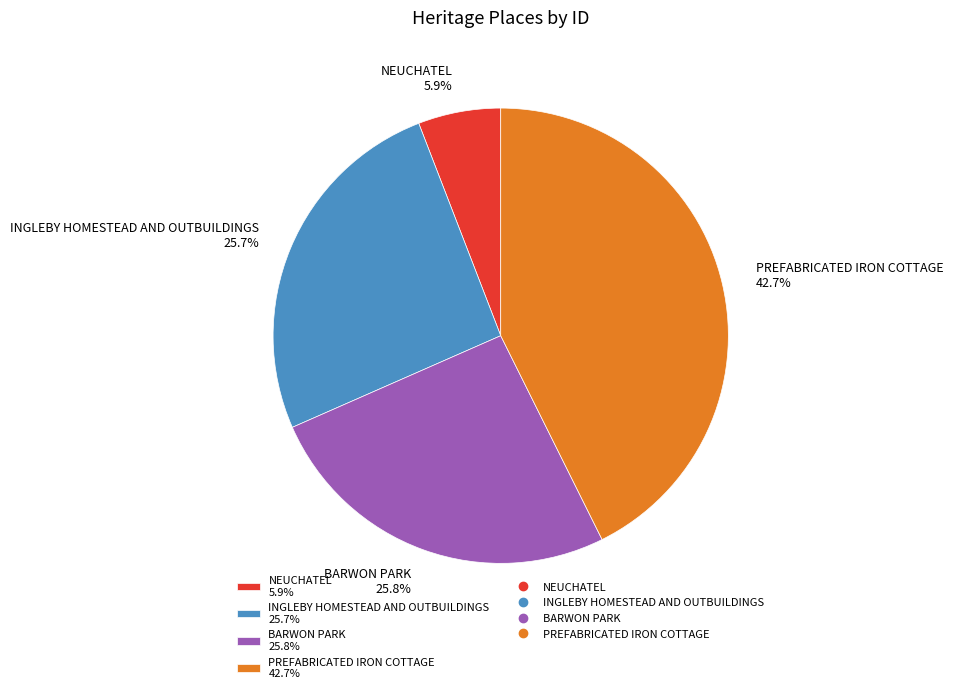

How much of the chart is everything except BARWON PARK?

74.2%